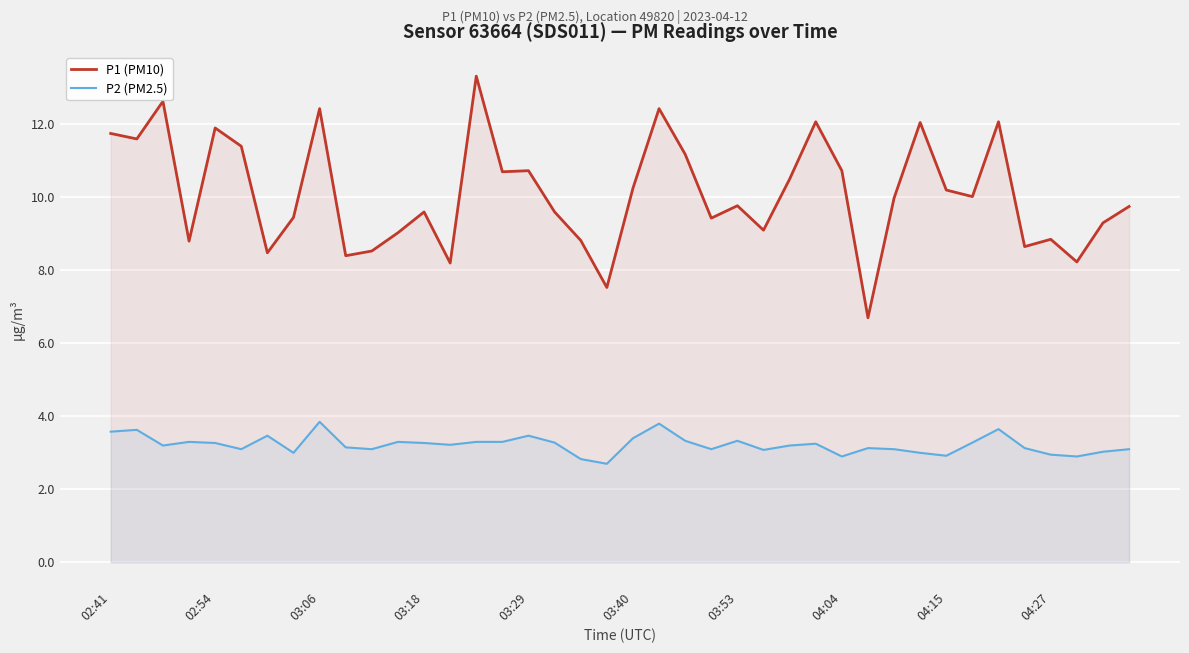

Which series has the largest range (max minus min)?

P1 (PM10)